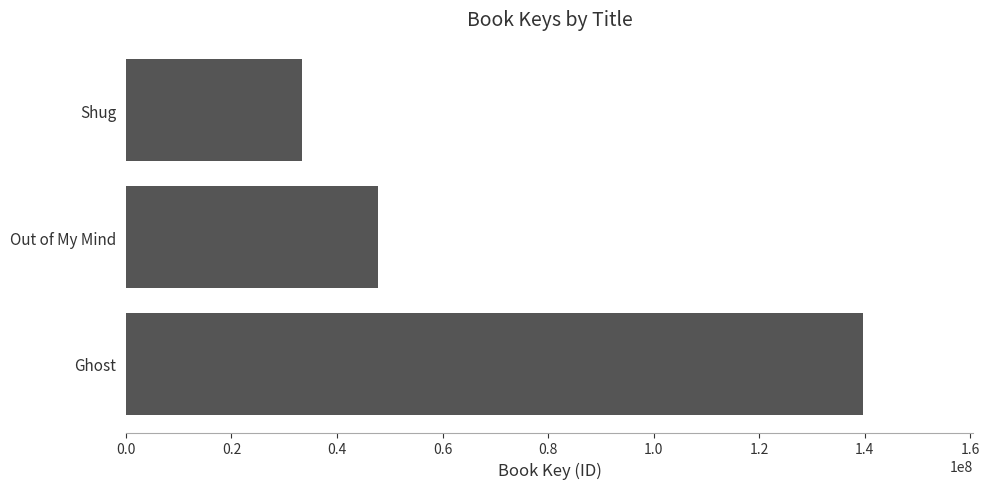

Rank the categories by value from highest to lowest.

Ghost, Out of My Mind, Shug